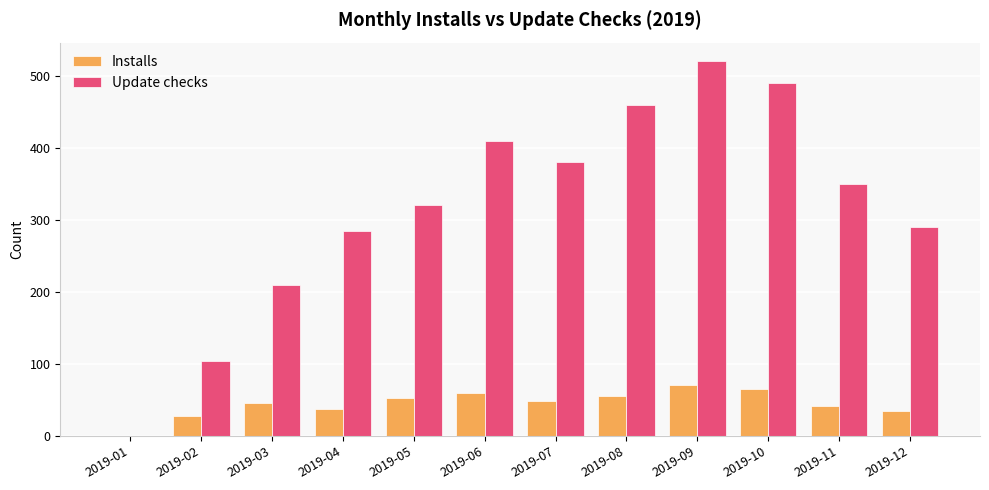

Reading left to right, what are all the values shown in this chart?

Installs: 0	27	45	38	52	60	48	55	70	65	42	35
Update checks: 0	104	210	285	320	410	380	460	520	490	350	290